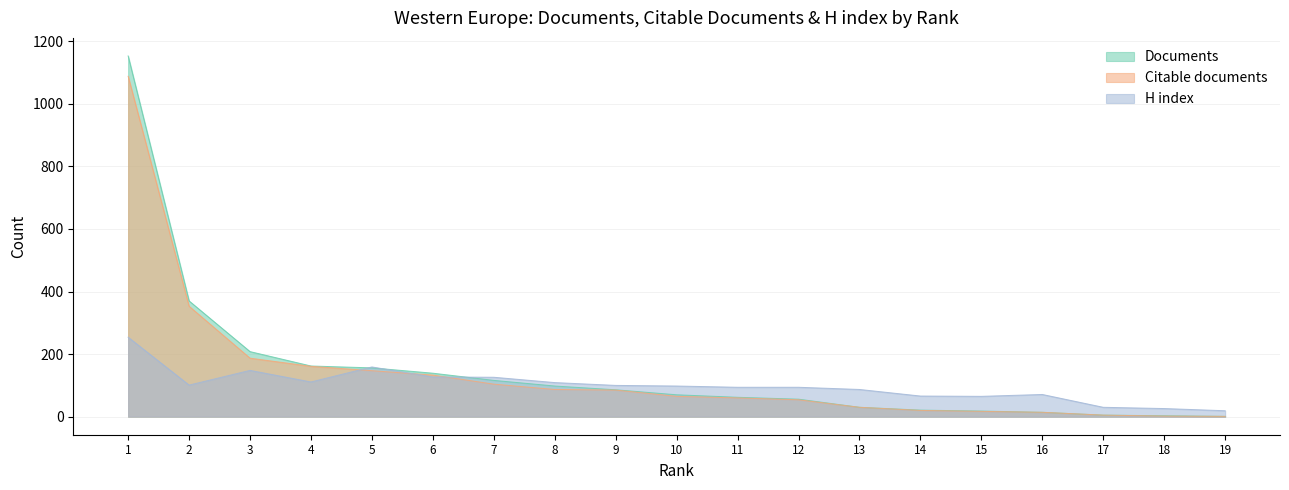

Reading right to left, what are all the values shown in this chart?

Documents: 1	3	5	14	18	21	30	56	62	70	86	98	116	139	156	162	208	370	1153
Citable documents: 1	2	5	14	17	20	30	54	60	65	85	87	104	133	147	161	187	353	1088
H index: 19	26	30	71	65	66	87	94	94	98	100	109	126	127	159	111	148	101	254